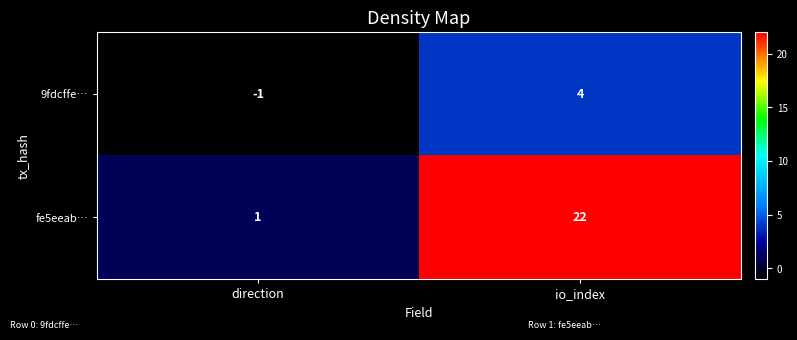

Reading right to left, list all the values displayed in this chart.

9fdcffe…: 4	-1
fe5eeab…: 22	1